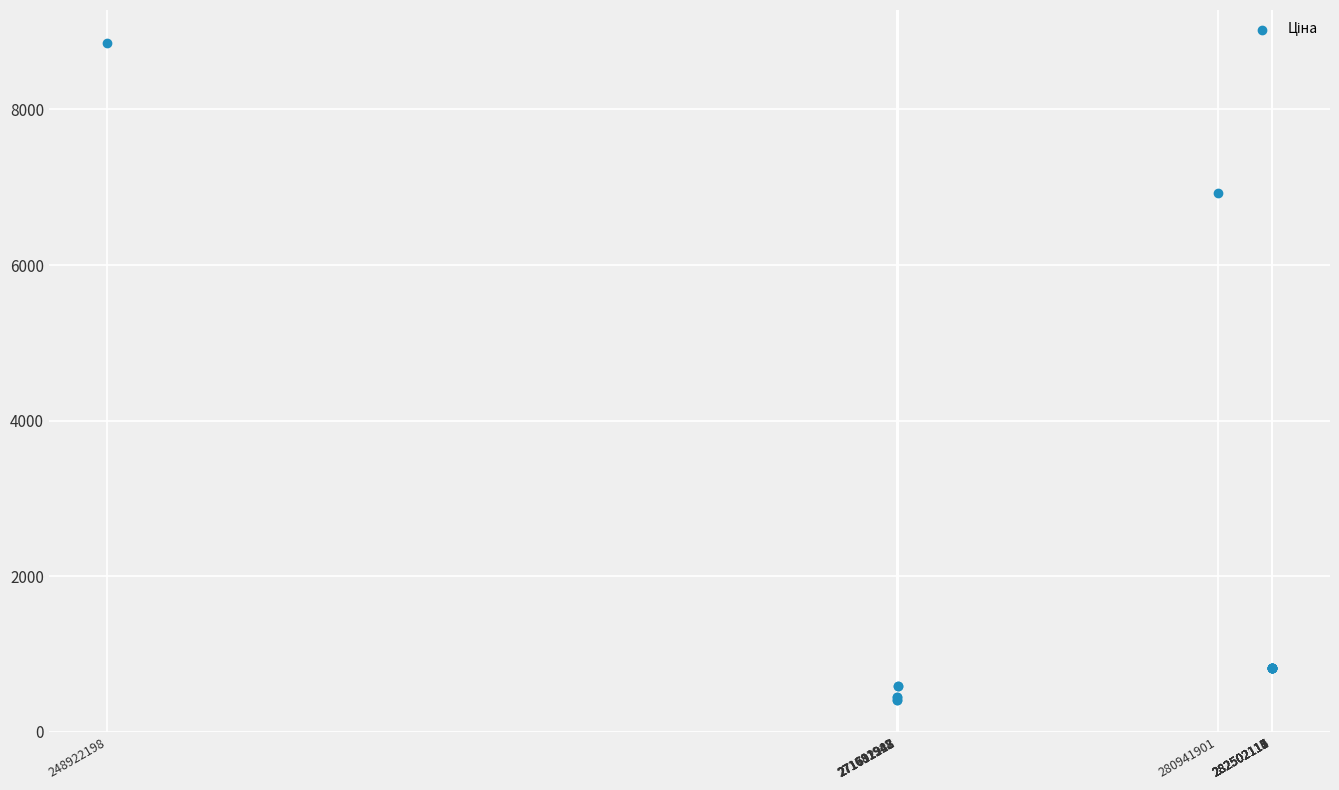

What Y value in the scatter plot is closest to 4636?

6925.7